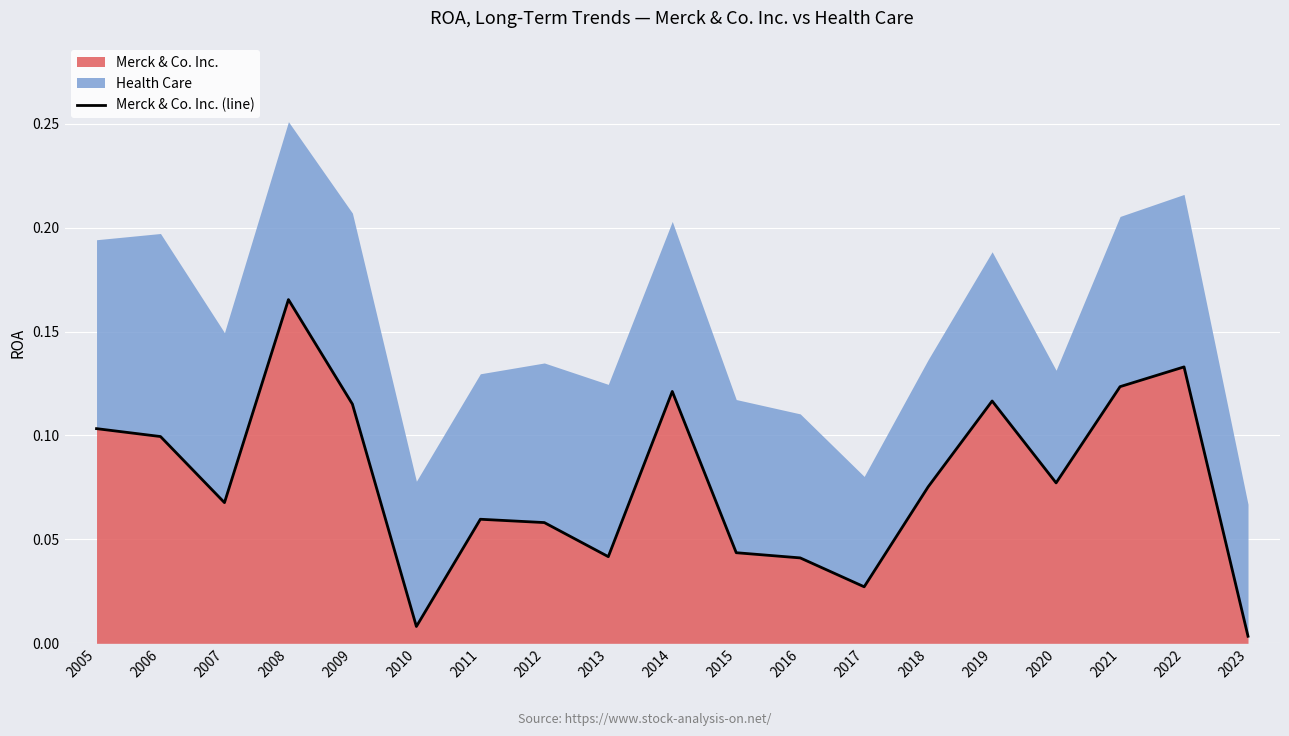

The chart shows a value of 0.1 at 2022. True or false?

True